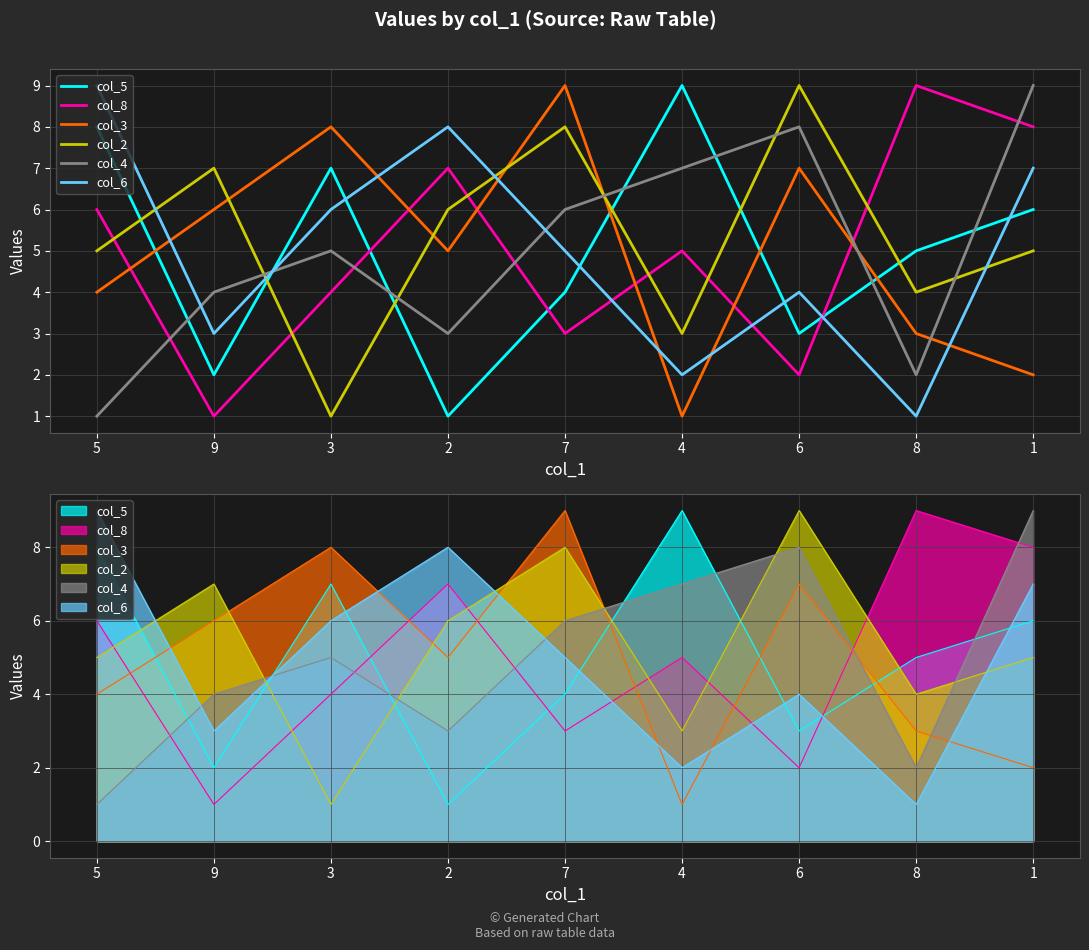

At which category does the chart reach its peak across all series?

4